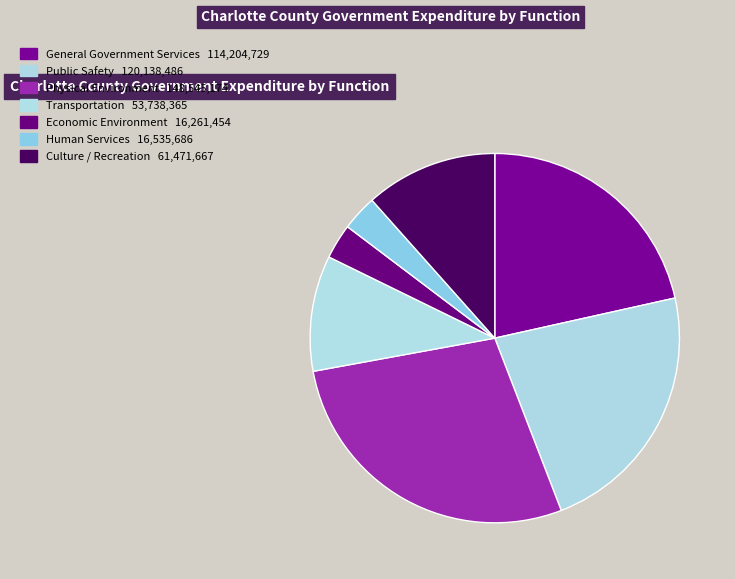

True or false: Transportation accounts for 21% of the total.

False